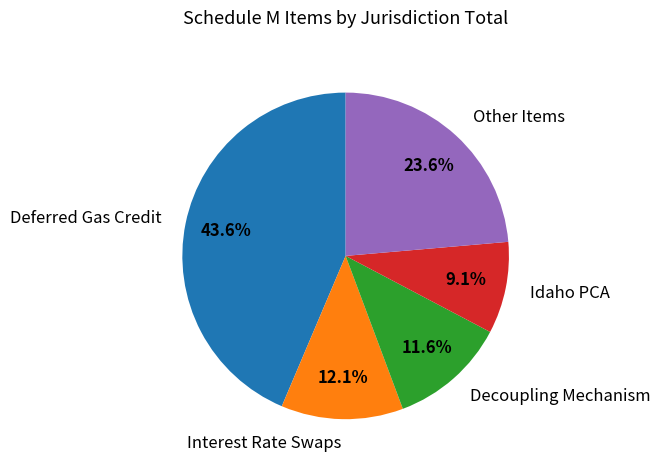

What is the total percentage of Decoupling Mechanism and Interest Rate Swaps?

23.7%